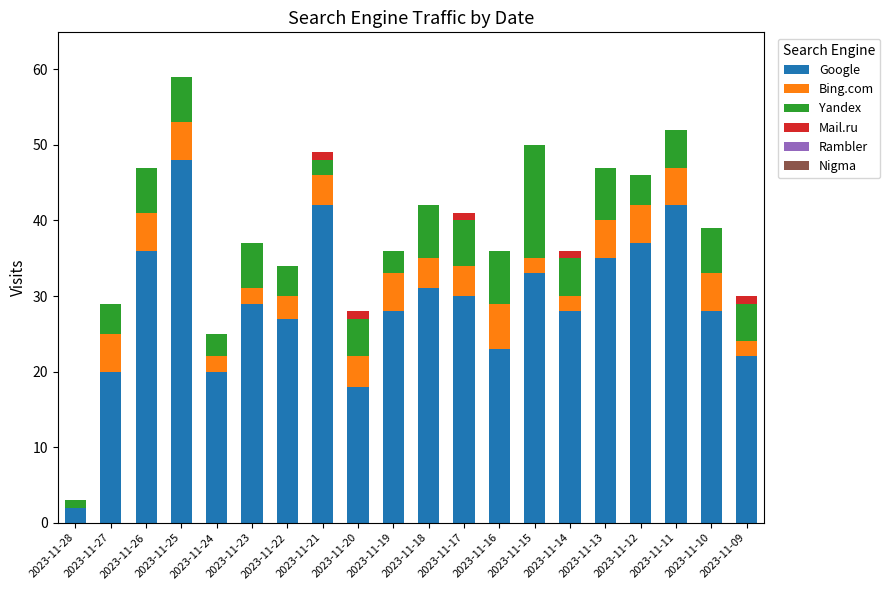

The value of Google at 2023-11-16 is 23. True or false?

True